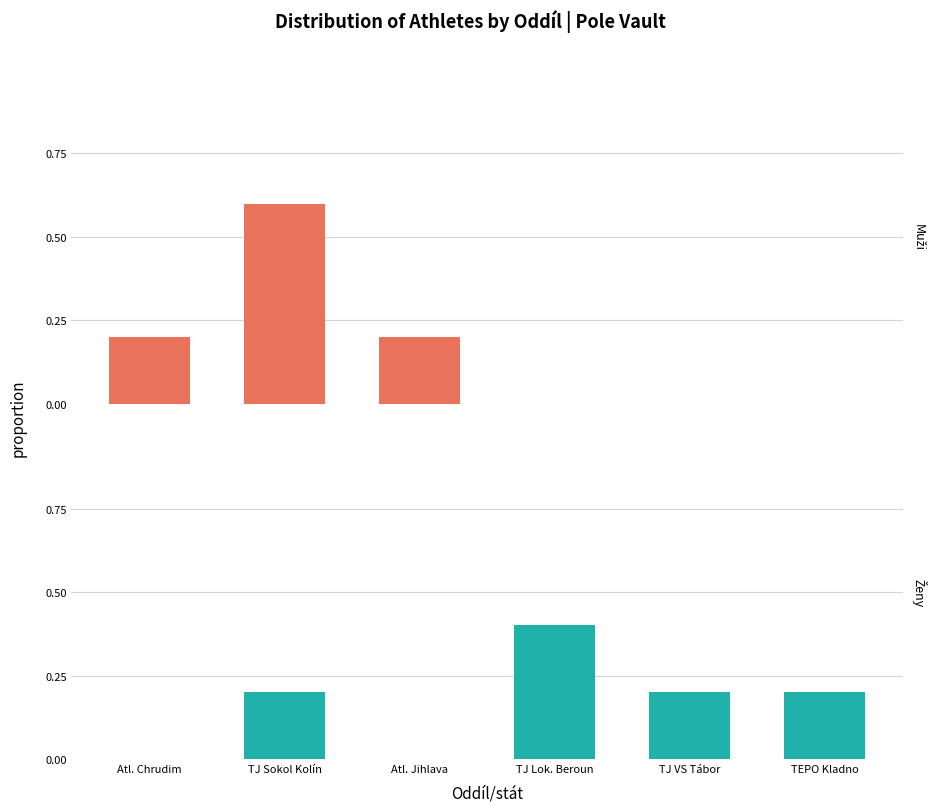

The value of Muži at Atl. Jihlava is 0.1. True or false?

False